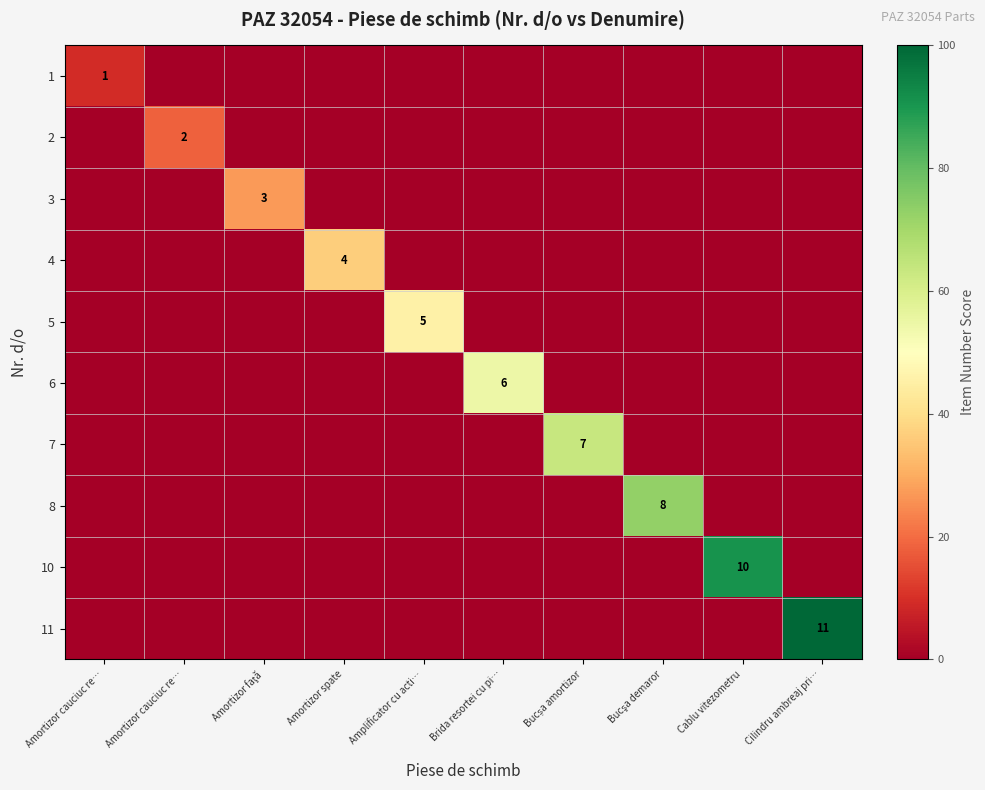

Is it true that 7 equals 27.4 at Cablu vitezometru?

False